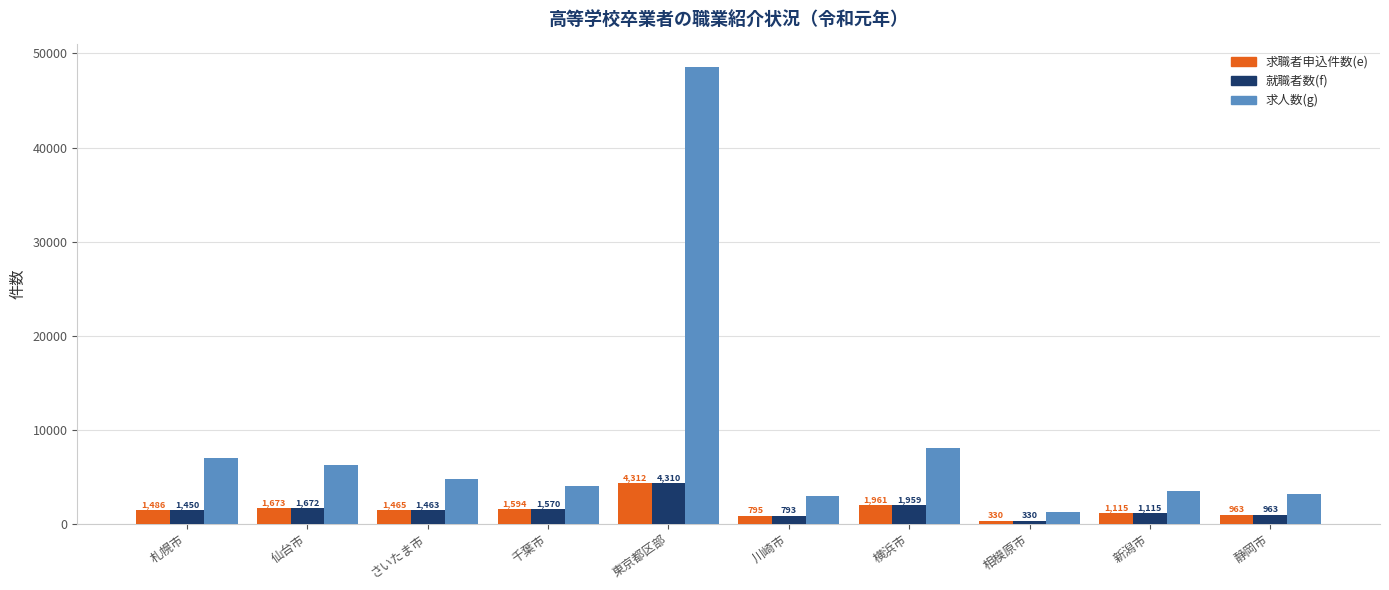

What are all the series names shown in the legend?

求職者申込件数(e), 就職者数(f), 求人数(g)